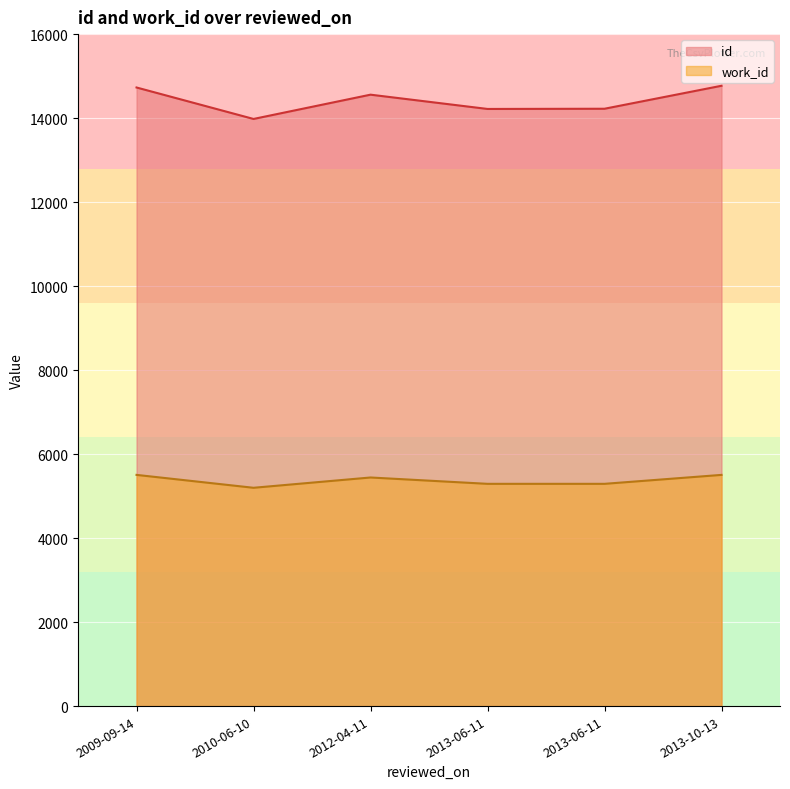

What is the average value of the work_id series?

5372